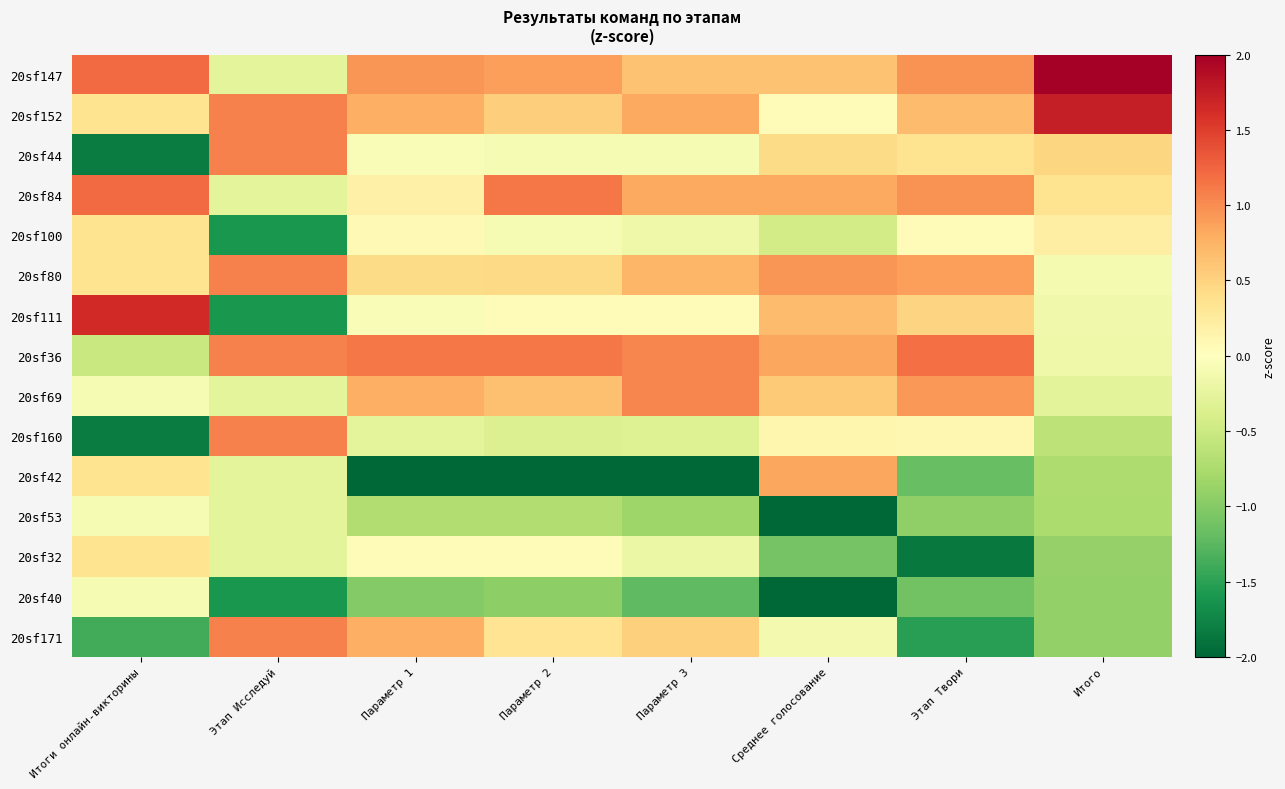

Reading right to left, list all the values displayed in this chart.

20sf147: Итого=2.7	Этап Твори=1.0	Среднее голосование=0.6	Параметр 3=0.6	Параметр 2=0.9	Параметр 1=0.9	Этап Исследуй=-0.3	Итоги онлайн-викторины=1.2
20sf152: Итого=1.7	Этап Твори=0.7	Среднее голосование=0.1	Параметр 3=0.8	Параметр 2=0.5	Параметр 1=0.8	Этап Исследуй=1.1	Итоги онлайн-викторины=0.3
20sf44: Итого=0.5	Этап Твори=0.4	Среднее голосование=0.4	Параметр 3=-0.1	Параметр 2=-0.1	Параметр 1=-0.1	Этап Исследуй=1.1	Итоги онлайн-викторины=-1.8
20sf84: Итого=0.3	Этап Твори=1.0	Среднее голосование=0.8	Параметр 3=0.8	Параметр 2=1.1	Параметр 1=0.2	Этап Исследуй=-0.3	Итоги онлайн-викторины=1.2
20sf100: Итого=0.2	Этап Твори=0.1	Среднее голосование=-0.4	Параметр 3=-0.2	Параметр 2=-0.1	Параметр 1=0.1	Этап Исследуй=-1.6	Итоги онлайн-викторины=0.3
20sf80: Итого=-0.1	Этап Твори=0.9	Среднее голосование=0.9	Параметр 3=0.7	Параметр 2=0.4	Параметр 1=0.4	Этап Исследуй=1.1	Итоги онлайн-викторины=0.3
20sf111: Итого=-0.1	Этап Твори=0.5	Среднее голосование=0.7	Параметр 3=0.0	Параметр 2=0.0	Параметр 1=-0.0	Этап Исследуй=-1.6	Итоги онлайн-викторины=1.6
20sf36: Итого=-0.2	Этап Твори=1.2	Среднее голосование=0.8	Параметр 3=1.0	Параметр 2=1.1	Параметр 1=1.1	Этап Исследуй=1.1	Итоги онлайн-викторины=-0.5
20sf69: Итого=-0.3	Этап Твори=0.9	Среднее голосование=0.6	Параметр 3=1.0	Параметр 2=0.6	Параметр 1=0.8	Этап Исследуй=-0.3	Итоги онлайн-викторины=-0.1
20sf160: Итого=-0.6	Этап Твори=0.1	Среднее голосование=0.1	Параметр 3=-0.3	Параметр 2=-0.4	Параметр 1=-0.3	Этап Исследуй=1.1	Итоги онлайн-викторины=-1.8
20sf42: Итого=-0.7	Этап Твори=-1.2	Среднее голосование=0.8	Параметр 3=-2.8	Параметр 2=-3.0	Параметр 1=-3.0	Этап Исследуй=-0.3	Итоги онлайн-викторины=0.3
20sf53: Итого=-0.7	Этап Твори=-0.9	Среднее голосование=-2.1	Параметр 3=-0.8	Параметр 2=-0.7	Параметр 1=-0.7	Этап Исследуй=-0.3	Итоги онлайн-викторины=-0.1
20sf32: Итого=-0.9	Этап Твори=-1.9	Среднее голосование=-1.1	Параметр 3=-0.2	Параметр 2=0.0	Параметр 1=0.1	Этап Исследуй=-0.3	Итоги онлайн-викторины=0.3
20sf40: Итого=-0.9	Этап Твори=-1.1	Среднее голосование=-2.1	Параметр 3=-1.2	Параметр 2=-0.9	Параметр 1=-1.0	Этап Исследуй=-1.6	Итоги онлайн-викторины=-0.1
20sf171: Итого=-0.9	Этап Твори=-1.5	Среднее голосование=-0.1	Параметр 3=0.5	Параметр 2=0.3	Параметр 1=0.8	Этап Исследуй=1.1	Итоги онлайн-викторины=-1.4